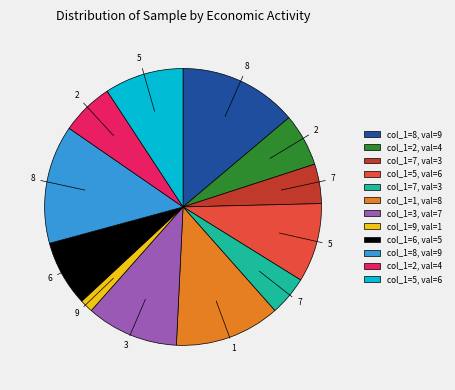

Does any single category account for the majority?

No